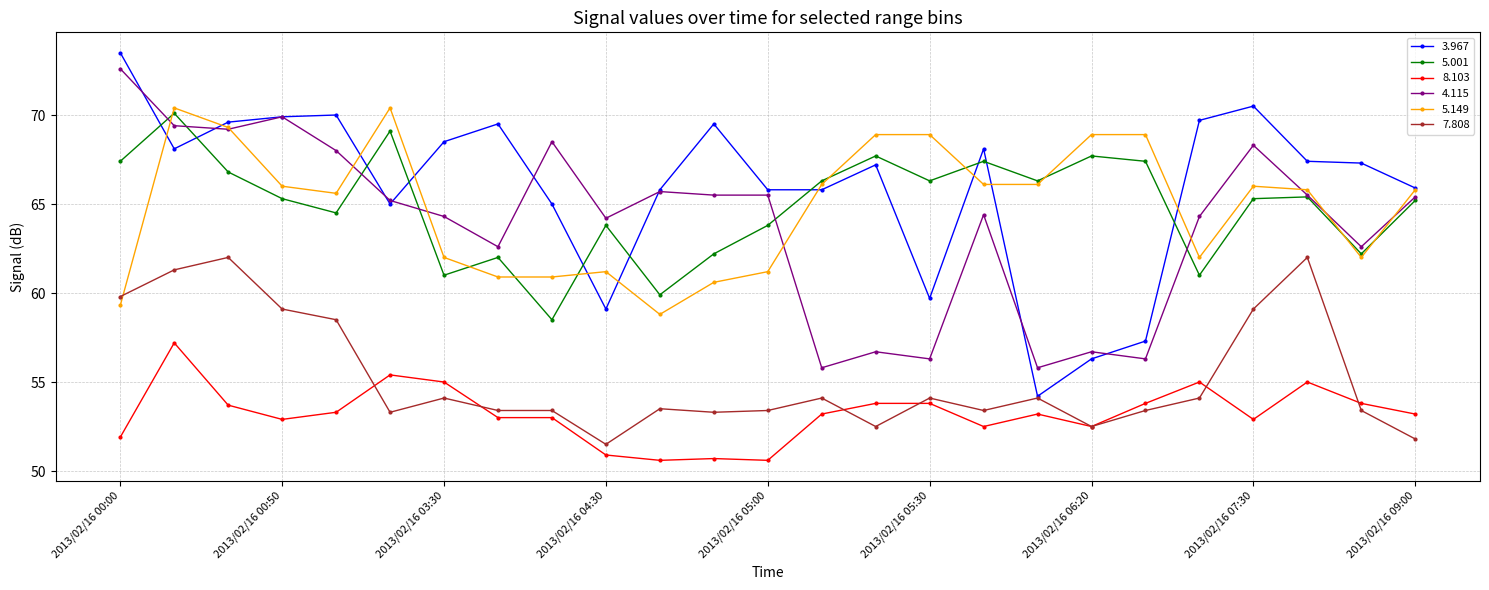

What is the minimum value shown in the chart?

50.6